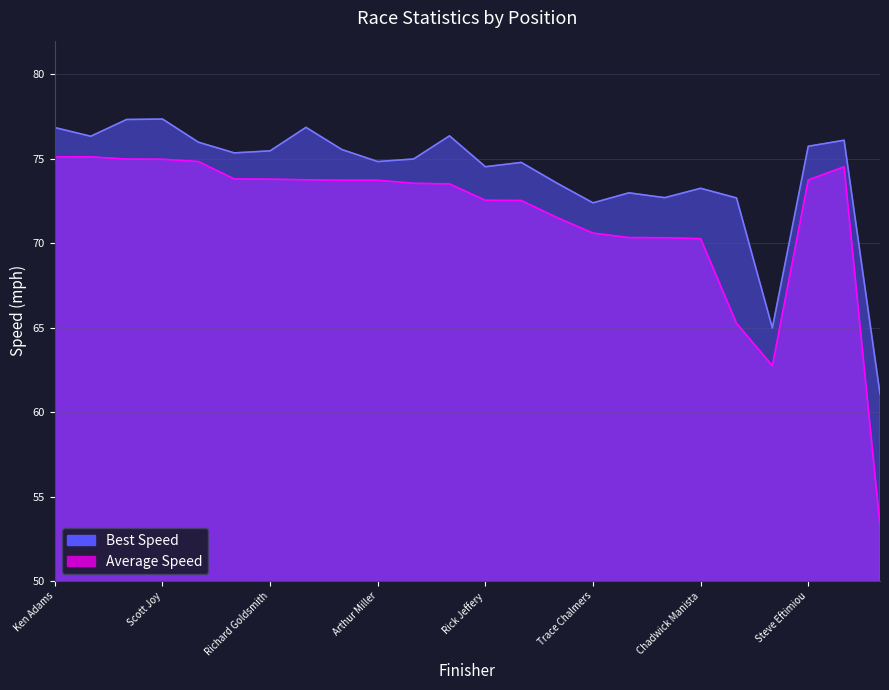

What is the spread (max minus min) of values at Chadwick Manista?

3.0